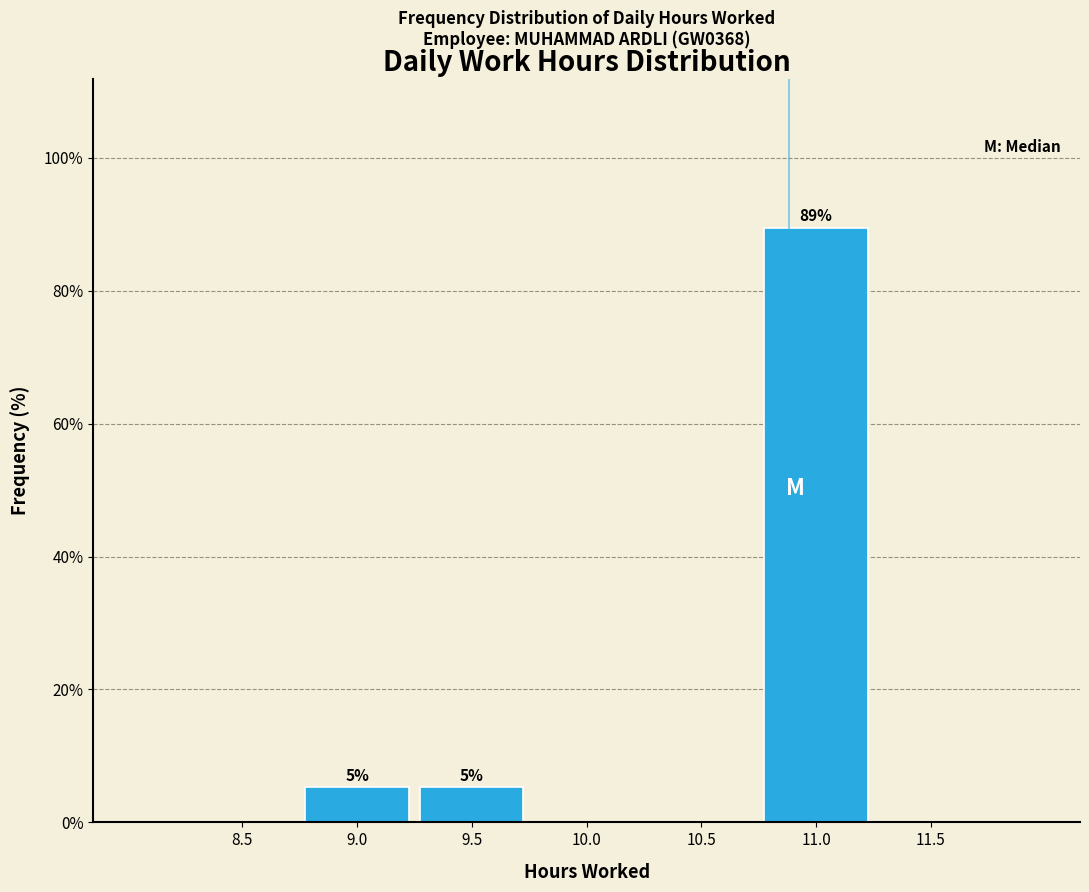

Reading left to right, transcribe all the data shown in this chart.

8.5=0.0	9.0=5.3	9.5=5.3	10.0=0.0	10.5=0.0	11.0=89.5	11.5=0.0